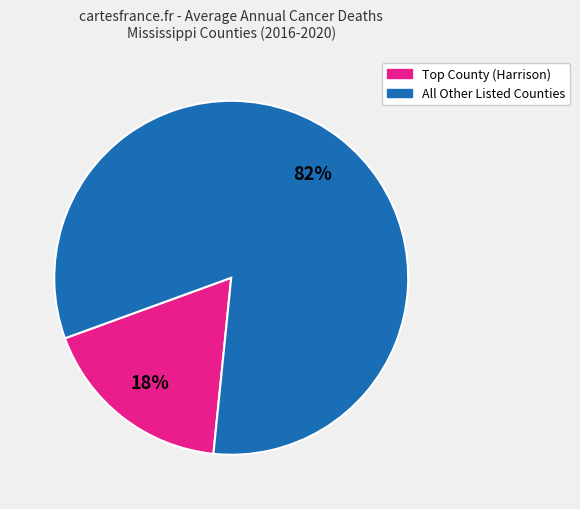

To the nearest percent, what is the average slice percentage?

50%